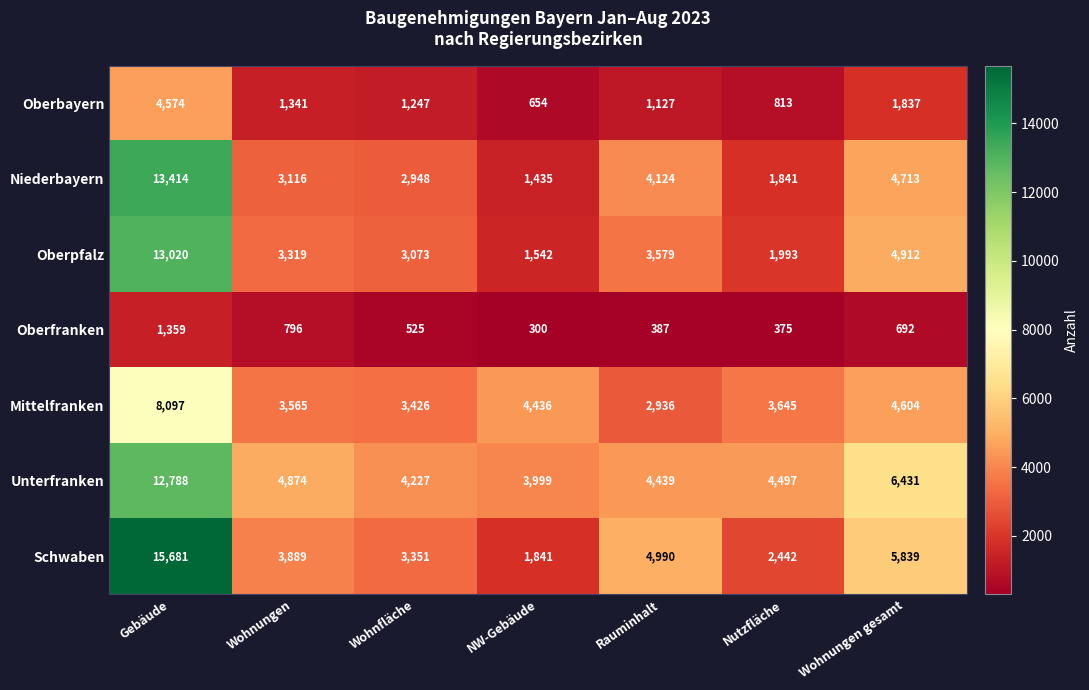

At which category is the sum across all series the highest?

Gebäude